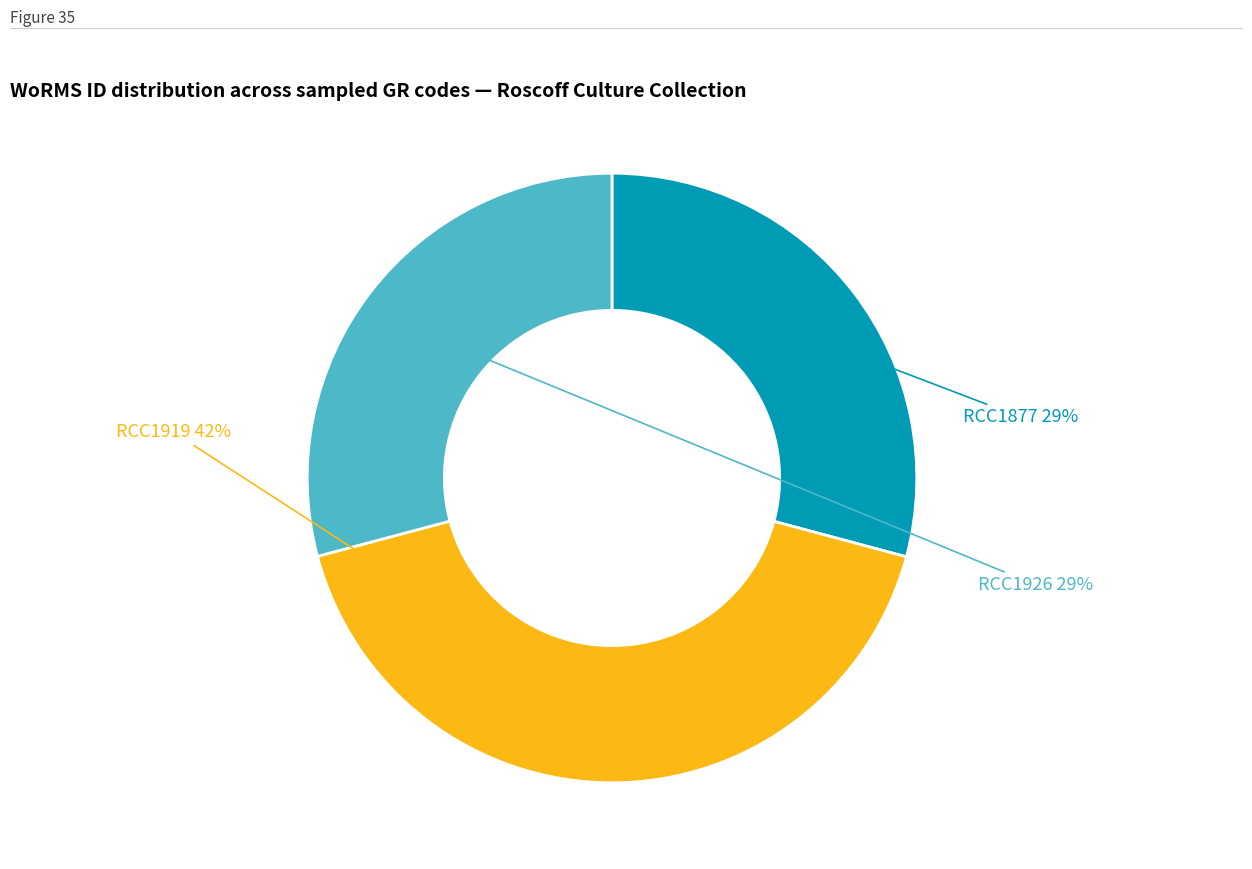

Is there any slice that represents more than half of the pie?

No